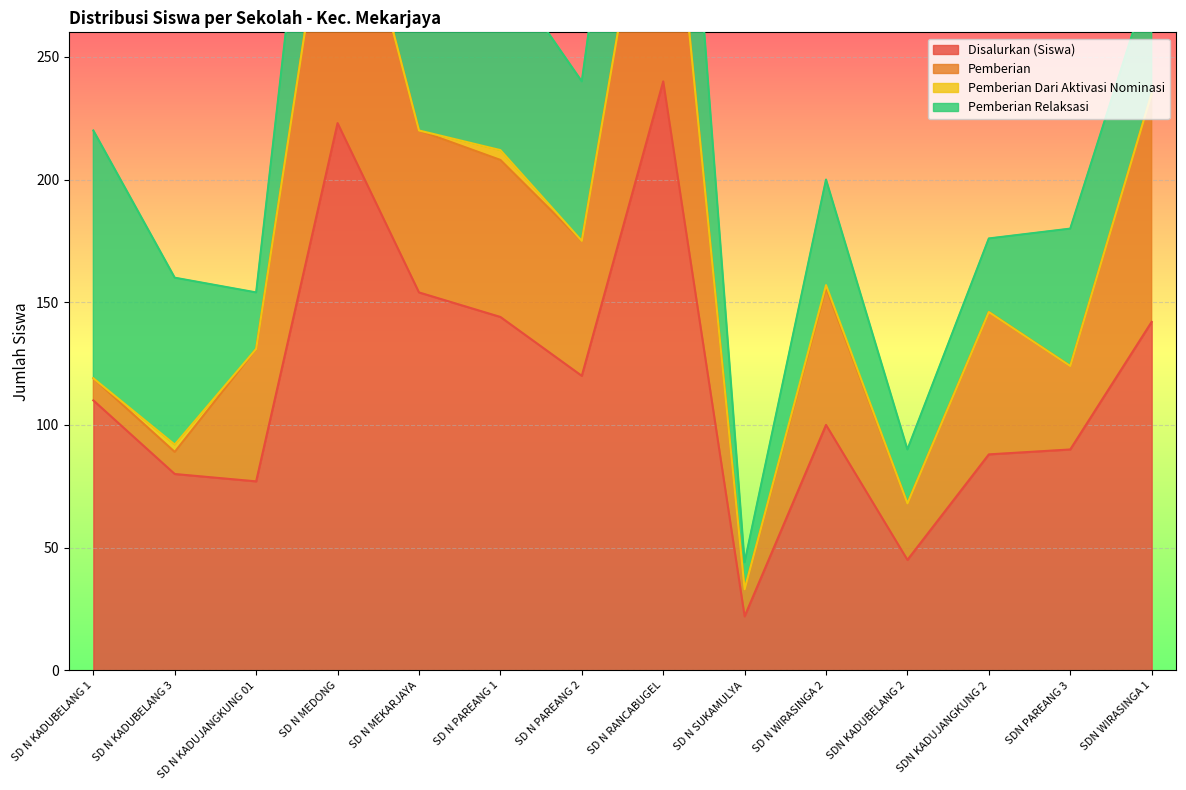

How many lines are shown in the chart?

4